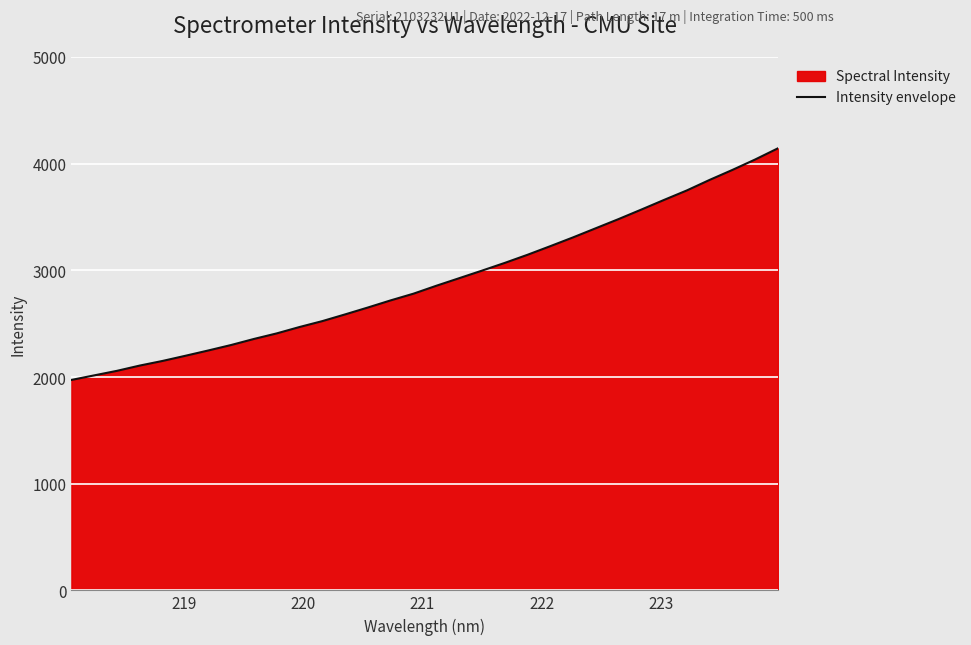

How many lines are shown in the chart?

1